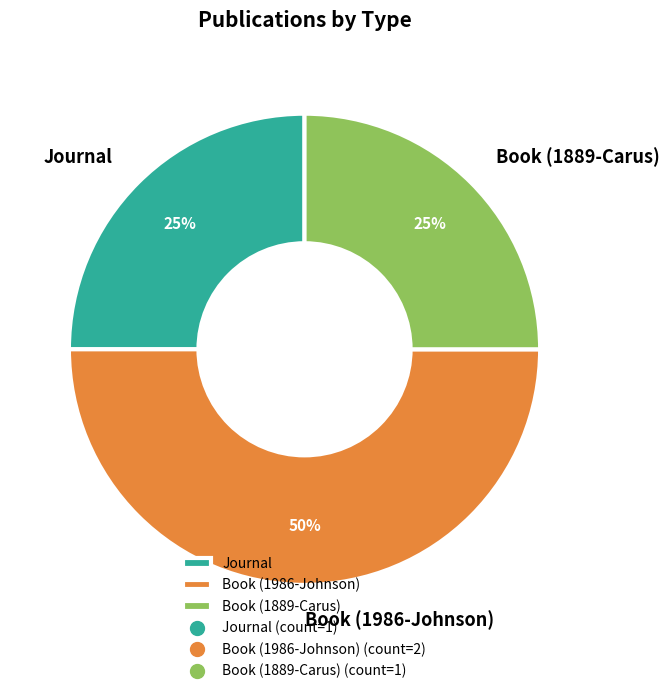

Is Journal the majority of the pie?

No